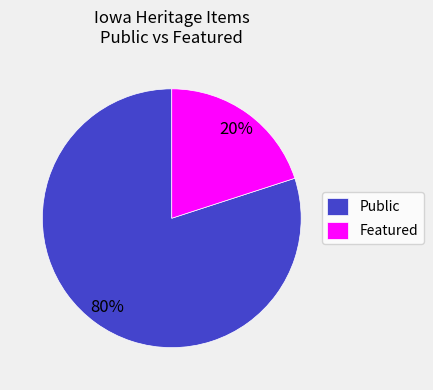

What is the ratio of the value at Public to the value at Featured?

4.0